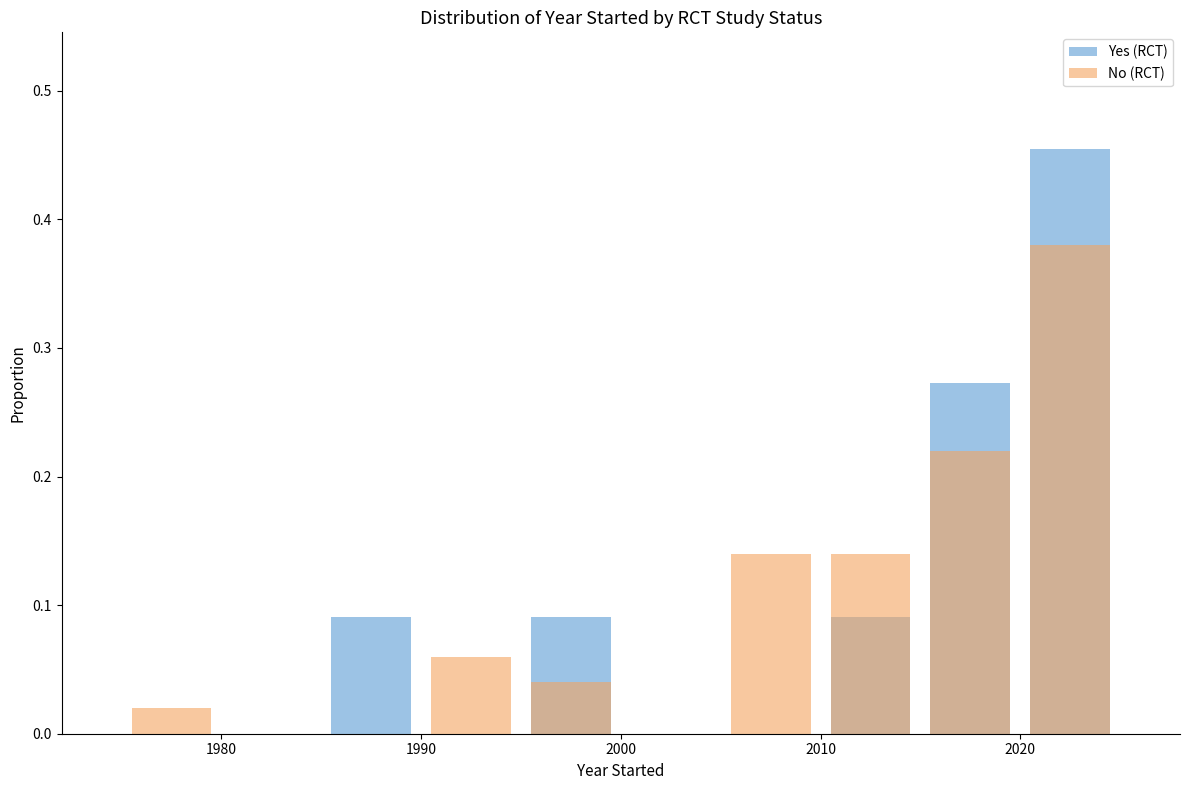

Where is No (RCT) nearest to the value 0?

1980